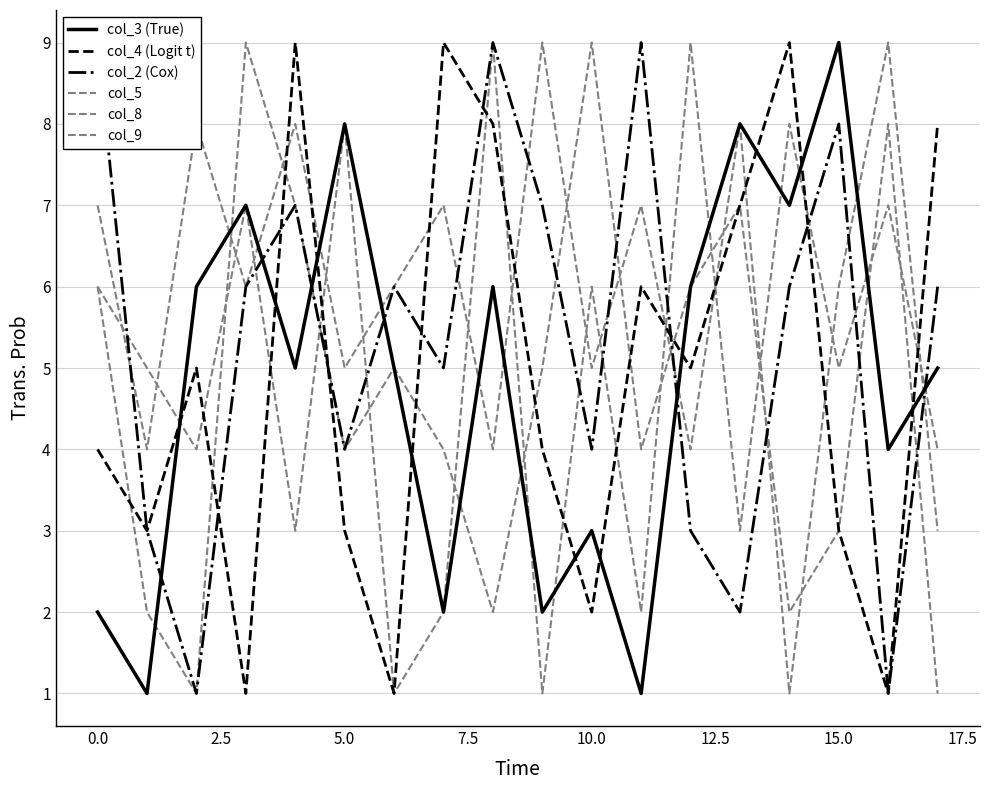

What is the difference between the col_5 values at 17 and −2.5?

4